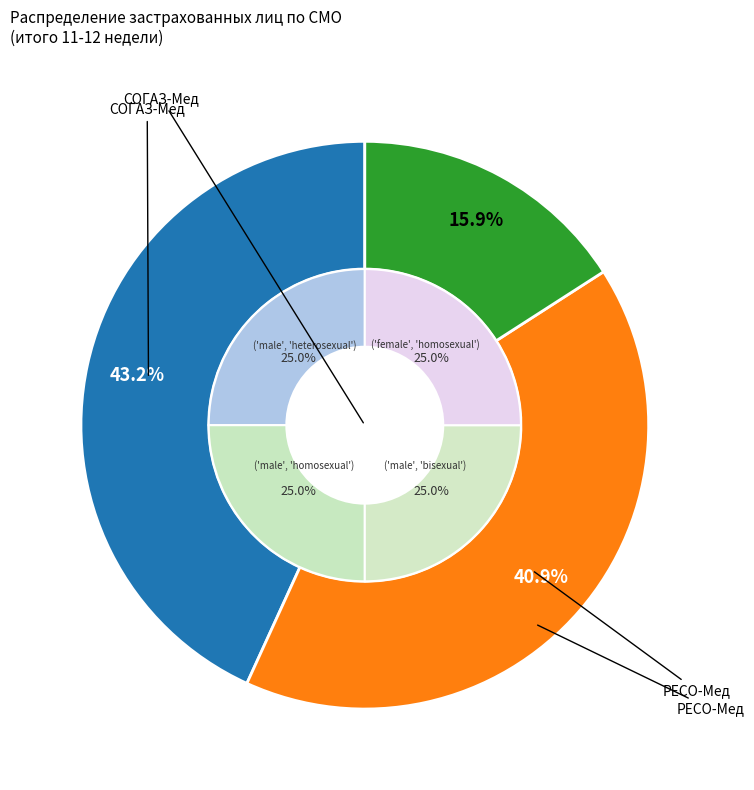

To the nearest percent, what portion does РЕСО-Мед represent?

41%